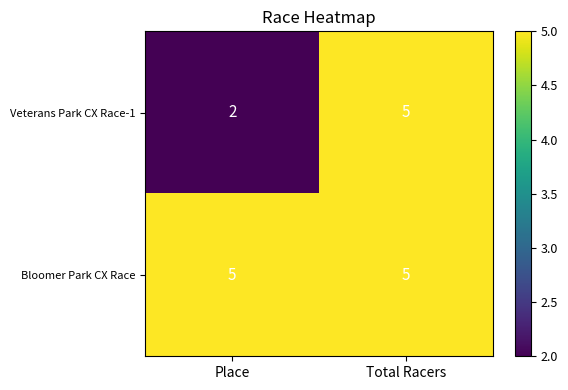

What is the sum of the Bloomer Park CX Race values at Total Racers and Place?

10